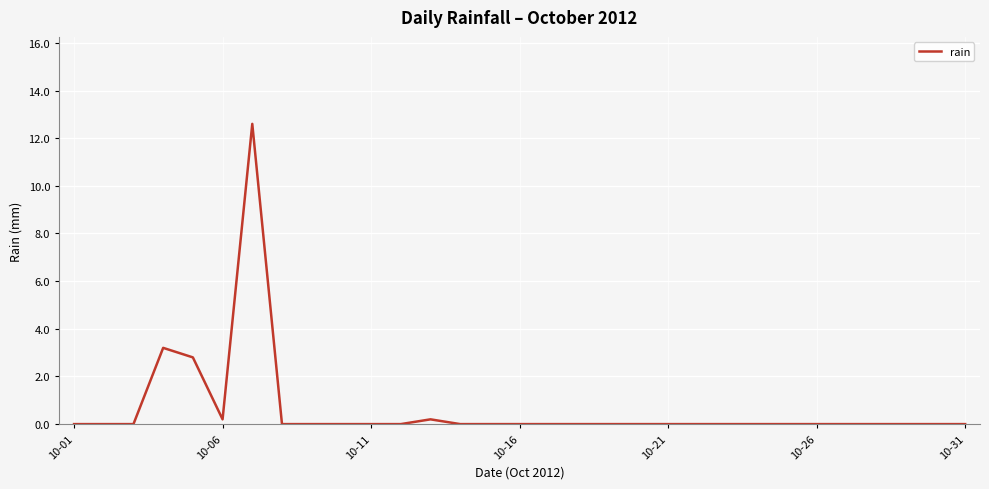

What is the difference between the maximum and minimum values?

12.6